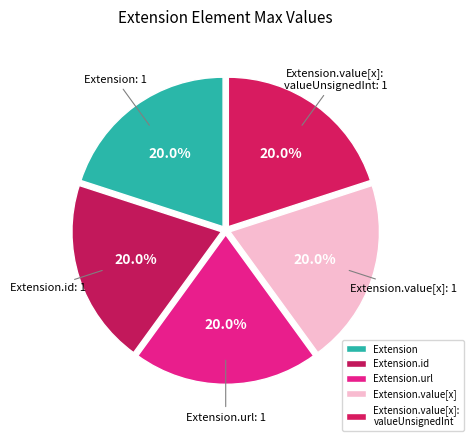

Is there a majority slice in this chart?

No